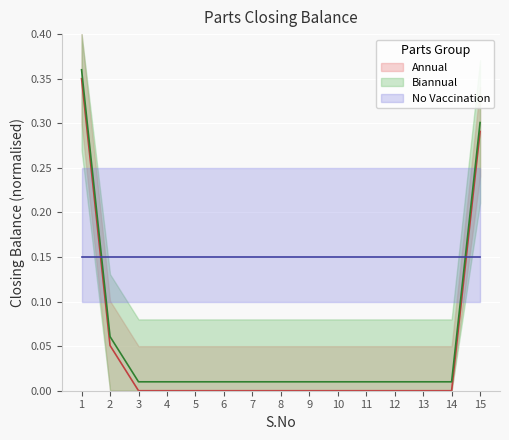

How many data points are above 0?

3